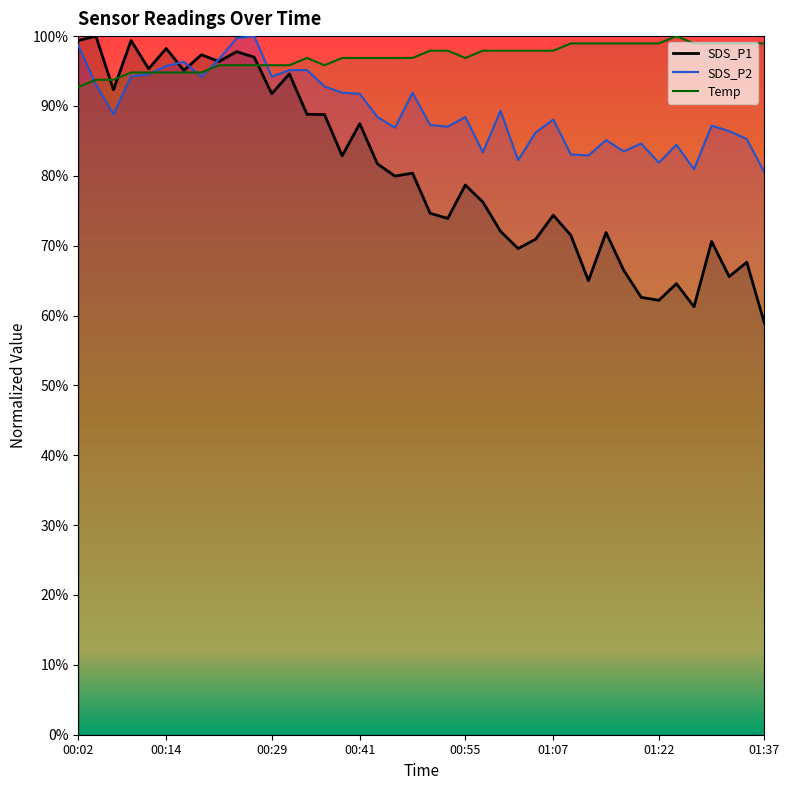

Reading left to right, transcribe all the data shown in this chart.

SDS_P1: 00:02=99.4	00:04=100.0	00:06=92.3	00:09=99.4	00:11=95.3	00:14=98.2	00:16=95.1	00:19=97.3	00:21=96.4	00:24=97.8	00:26=97.0	00:29=91.8	00:31=94.6	00:33=88.8	00:36=88.8	00:38=82.9	00:41=87.5	00:43=81.7	00:46=80.0	00:48=80.4	00:50=74.6	00:53=73.9	00:55=78.7	00:58=76.2	01:00=72.1	01:03=69.6	01:05=70.9	01:07=74.4	01:10=71.5	01:12=65.0	01:15=71.9	01:17=66.5	01:20=62.6	01:22=62.2	01:25=64.6	01:27=61.3	01:29=70.6	01:32=65.6	01:34=67.6	01:37=58.9
SDS_P2: 00:02=98.7	00:04=93.1	00:06=88.8	00:09=94.3	00:11=94.6	00:14=95.7	00:16=96.3	00:19=94.2	00:21=96.7	00:24=99.7	00:26=100.0	00:29=94.2	00:31=95.1	00:33=95.1	00:36=92.8	00:38=91.9	00:41=91.8	00:43=88.4	00:46=86.9	00:48=91.9	00:50=87.3	00:53=87.0	00:55=88.4	00:58=83.4	01:00=89.3	01:03=82.2	01:05=86.2	01:07=88.1	01:10=83.1	01:12=82.9	01:15=85.1	01:17=83.5	01:20=84.6	01:22=81.9	01:25=84.4	01:27=80.9	01:29=87.2	01:32=86.4	01:34=85.3	01:37=80.5
Temp: 00:02=92.7	00:04=93.8	00:06=93.8	00:09=94.8	00:11=94.8	00:14=94.8	00:16=94.8	00:19=94.8	00:21=95.8	00:24=95.8	00:26=95.8	00:29=95.8	00:31=95.8	00:33=96.9	00:36=95.8	00:38=96.9	00:41=96.9	00:43=96.9	00:46=96.9	00:48=96.9	00:50=97.9	00:53=97.9	00:55=96.9	00:58=97.9	01:00=97.9	01:03=97.9	01:05=97.9	01:07=97.9	01:10=99.0	01:12=99.0	01:15=99.0	01:17=99.0	01:20=99.0	01:22=99.0	01:25=100.0	01:27=99.0	01:29=99.0	01:32=99.0	01:34=99.0	01:37=99.0